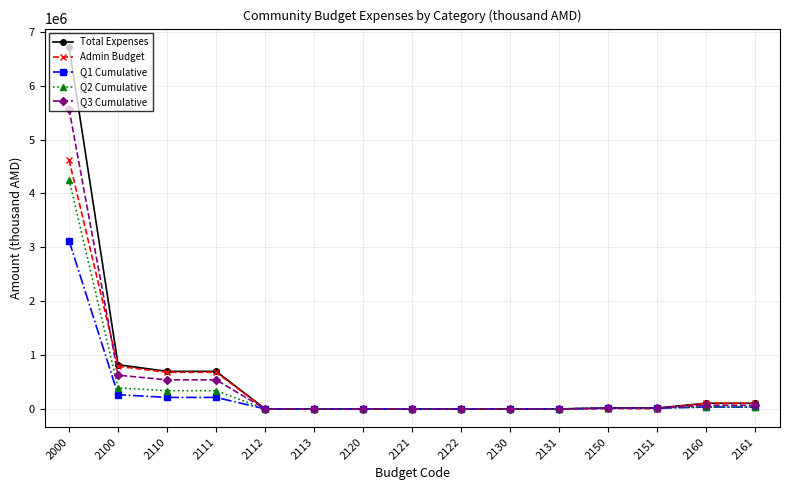

What is the maximum value shown in the chart?

6722895.4